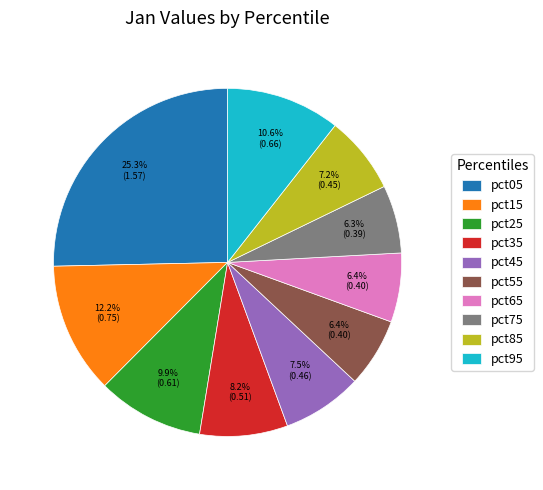

To the nearest percent, what percentage of the pie is pct25?

10%